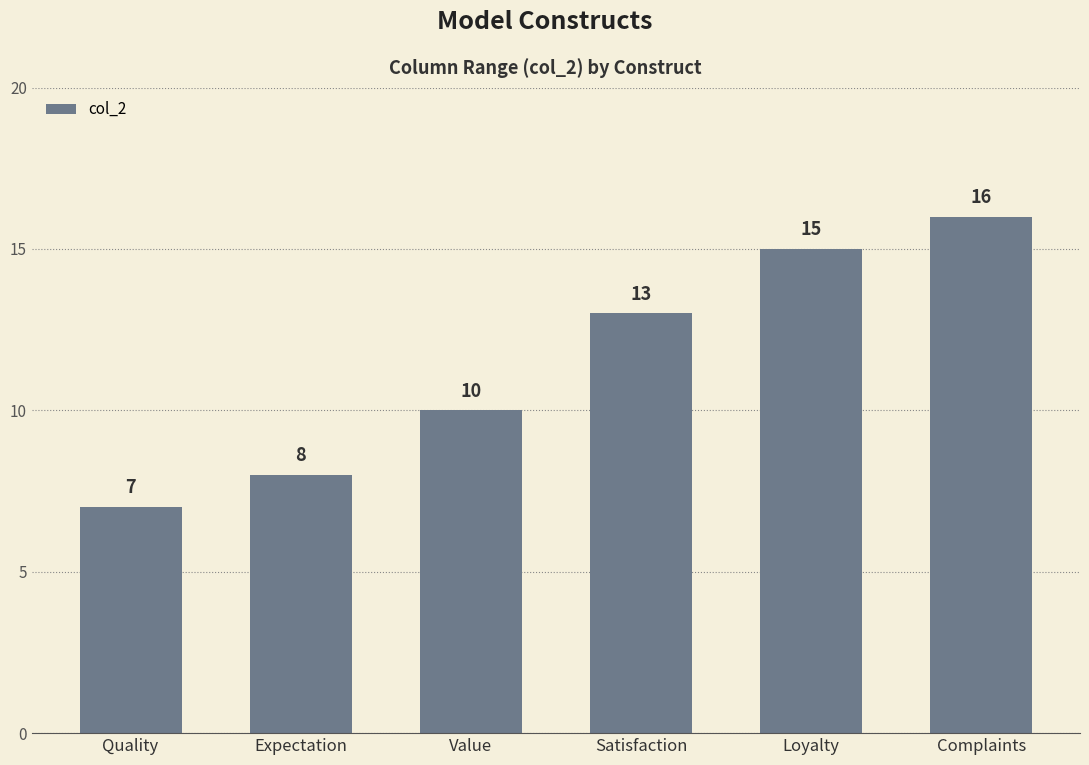

Reading right to left, list all the values displayed in this chart.

16	15	13	10	8	7